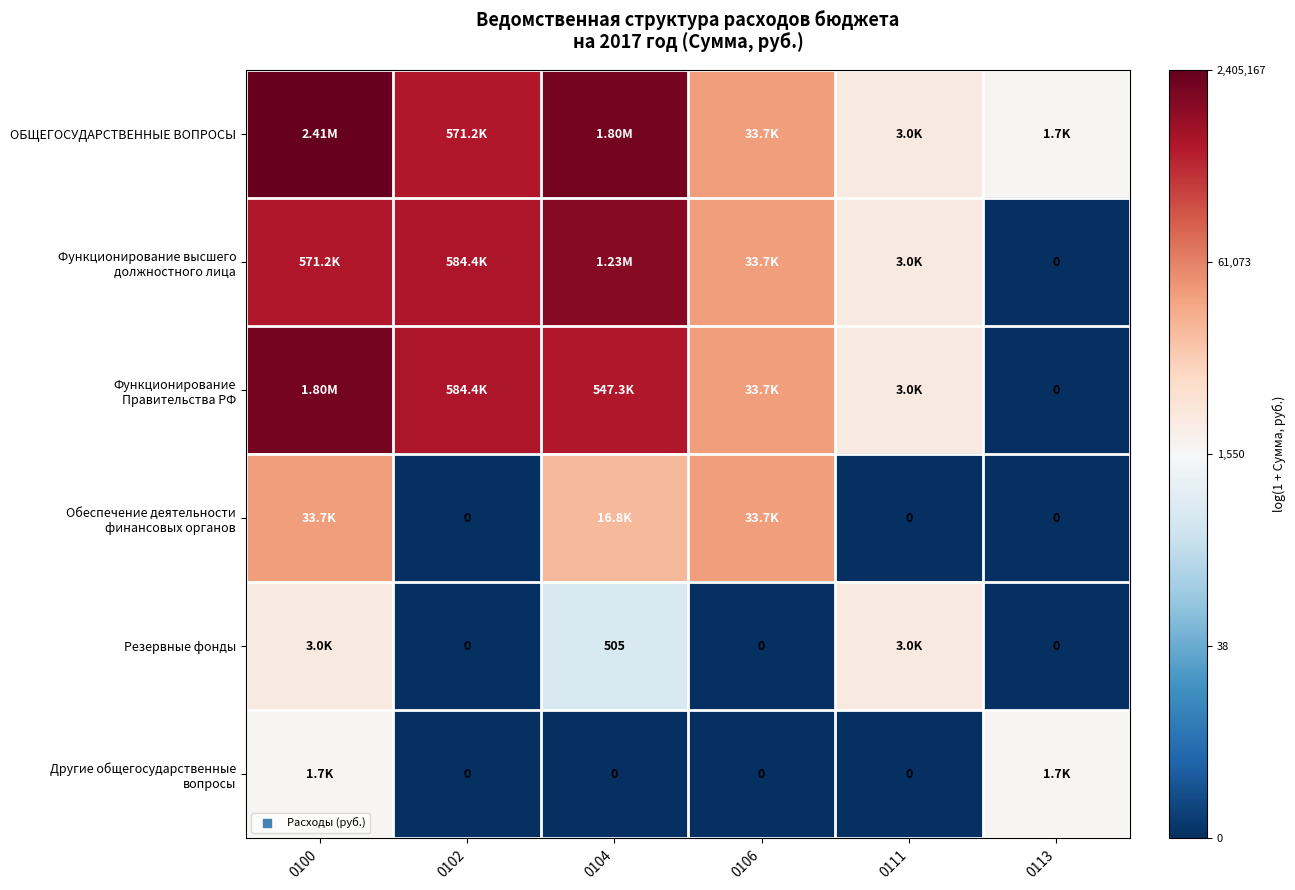

How many values in the Обеспечение деятельности финансовых органов series exceed 9?

3